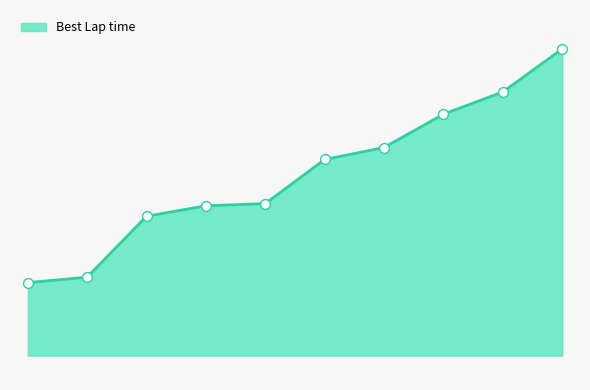

Does the chart have visible grid lines?

No